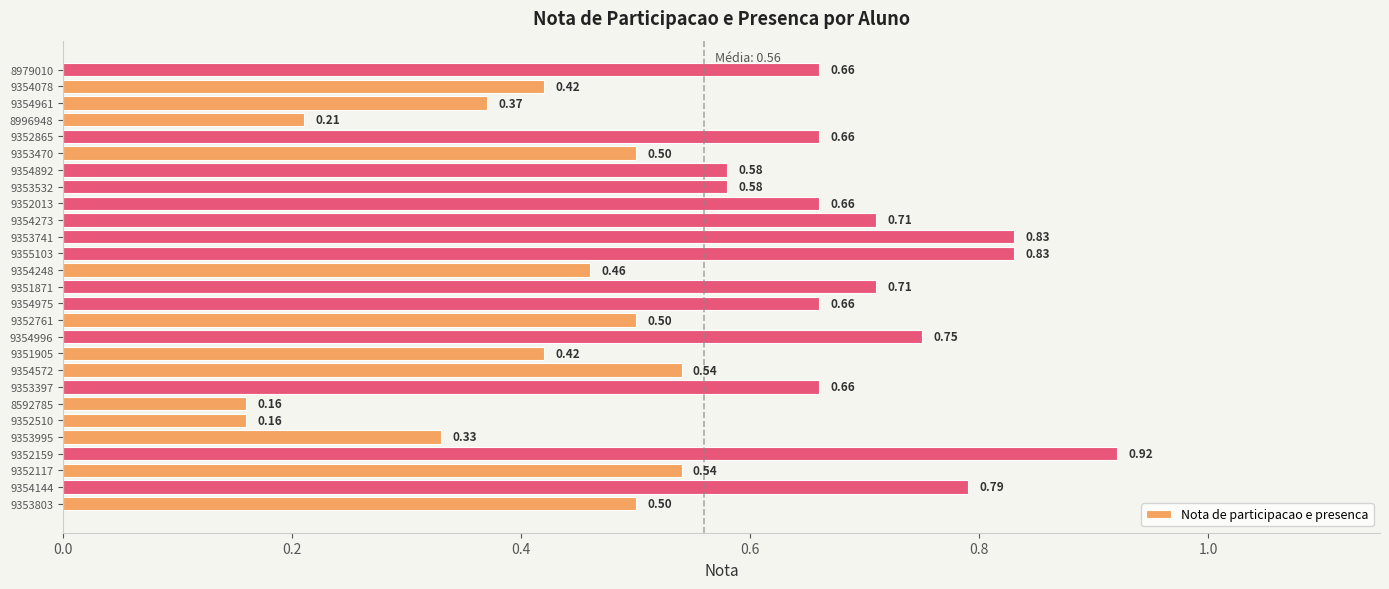

What is the sum of all values?

15.1